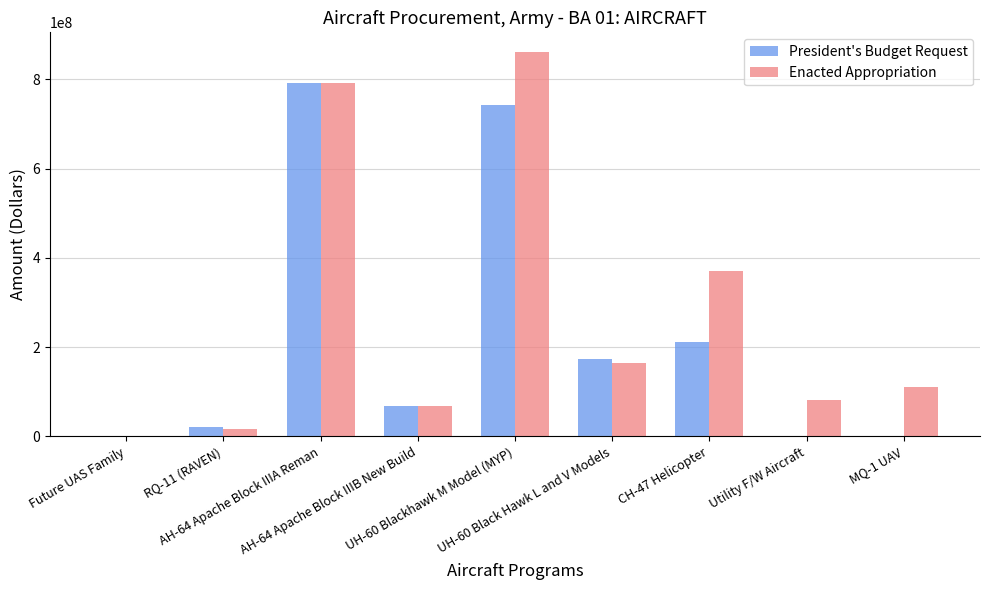

How many distinct data groups are displayed?

2